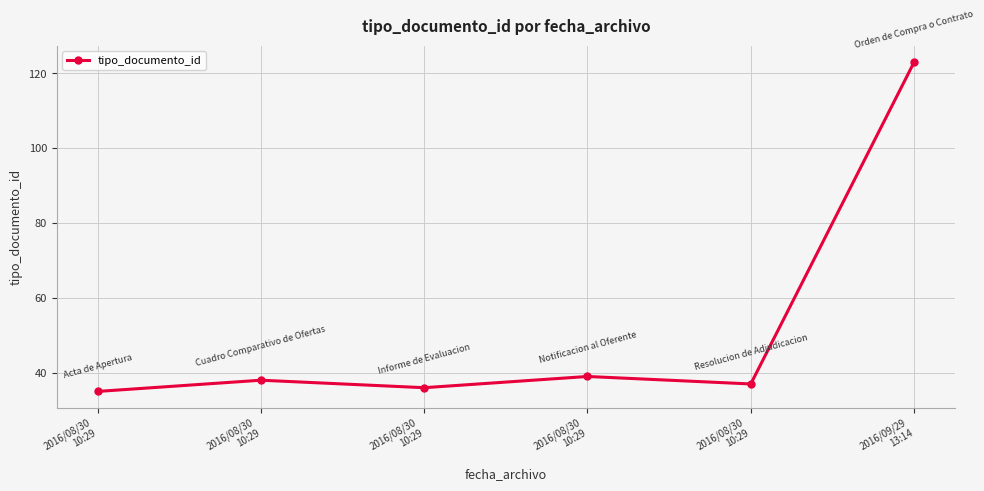

Which category has the highest value across all series?

2016/09/29
13:14